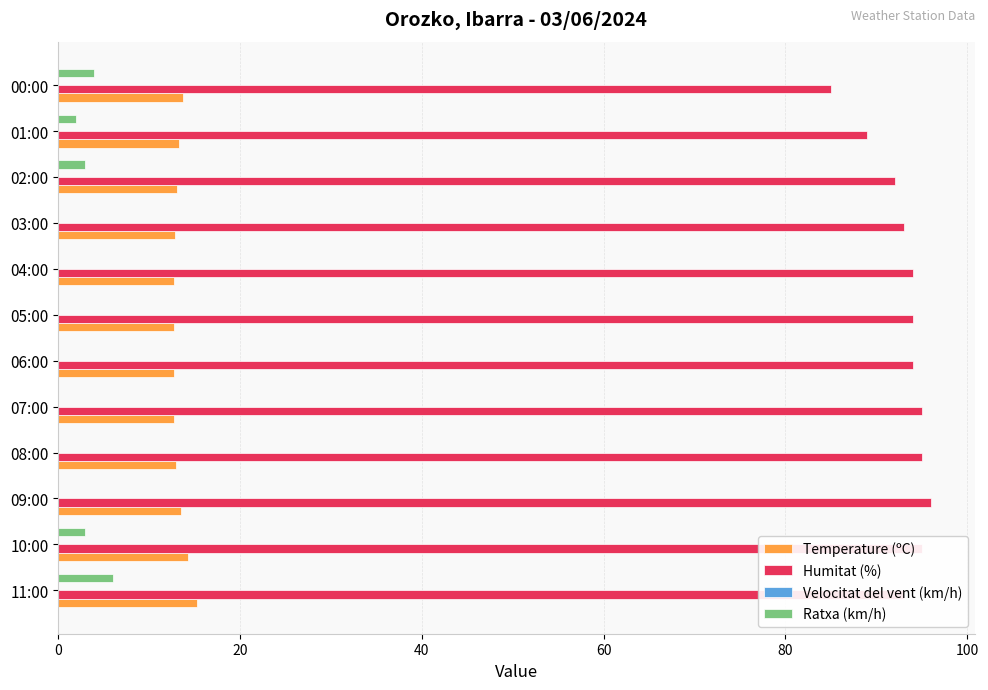

Which series has the widest spread of values?

Humitat (%)